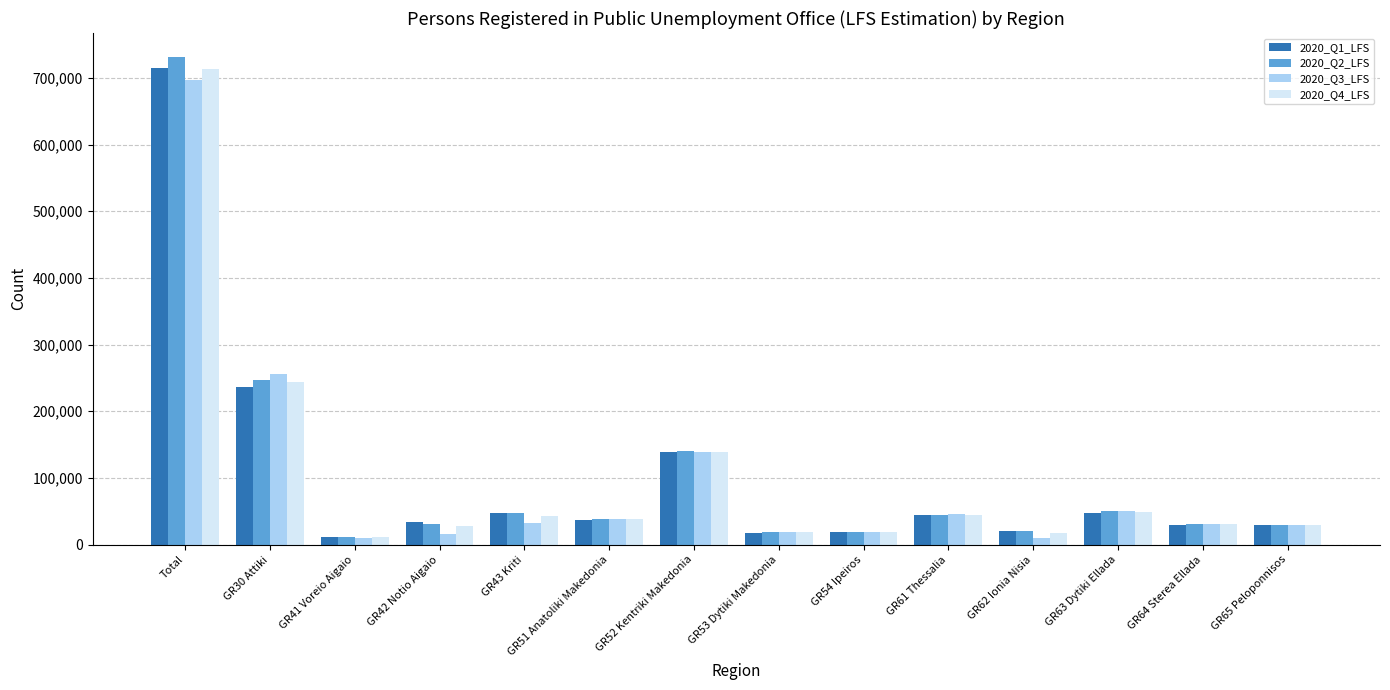

How many bars are there in total?

56